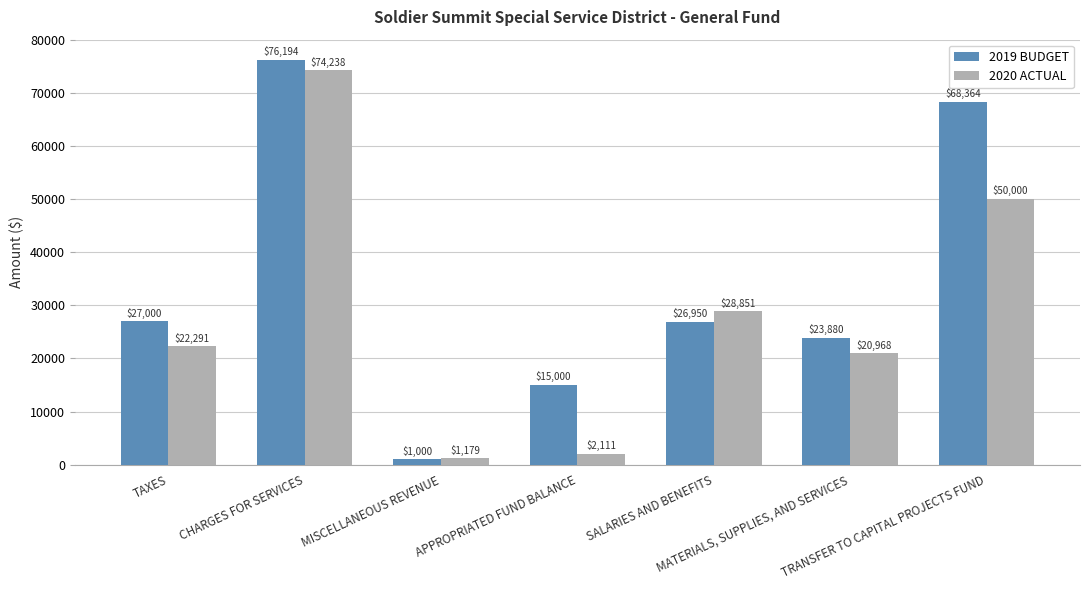

Where is 2019 BUDGET nearest to the value 38597?

TAXES